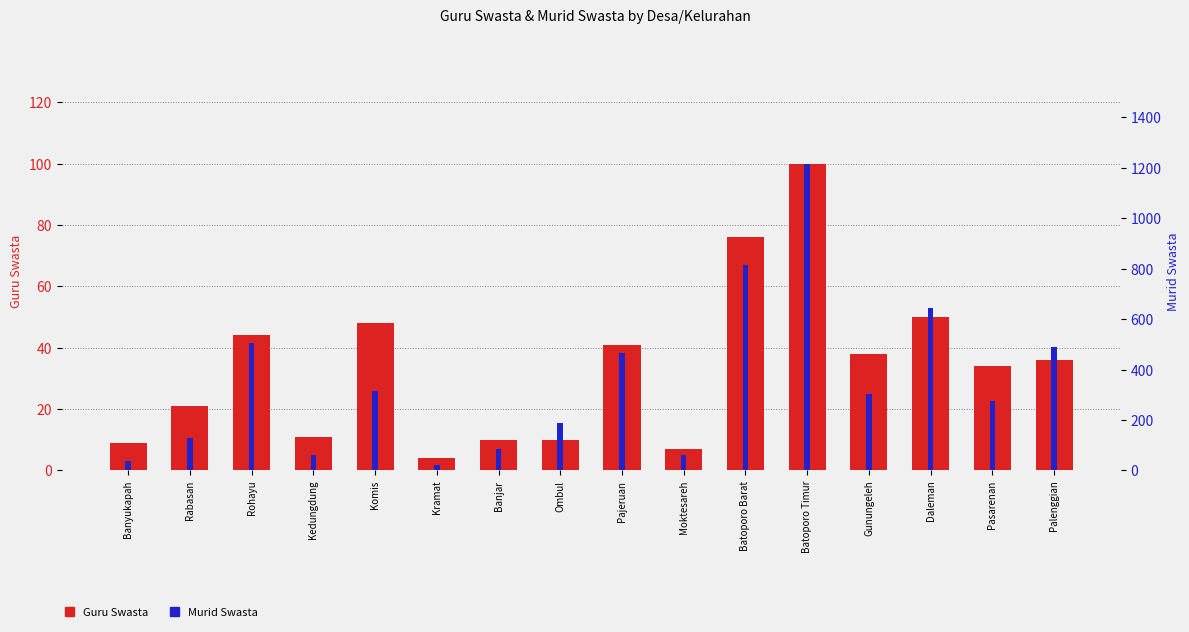

Reading left to right, transcribe all the data shown in this chart.

Guru Swasta: Banyukapah=9	Rabasan=21	Rohayu=44	Kedungdung=11	Komis=48	Kramat=4	Banjar=10	Ombul=10	Pajeruan=41	Moktesareh=7	Batoporo Barat=76	Batoporo Timur=100	Gunungeleh=38	Daleman=50	Pasarenan=34	Palenggian=36
Murid Swasta: Banyukapah=39	Rabasan=129	Rohayu=507	Kedungdung=62	Komis=314	Kramat=23	Banjar=84	Ombul=187	Pajeruan=466	Moktesareh=62	Batoporo Barat=814	Batoporo Timur=1217	Gunungeleh=302	Daleman=643	Pasarenan=274	Palenggian=488